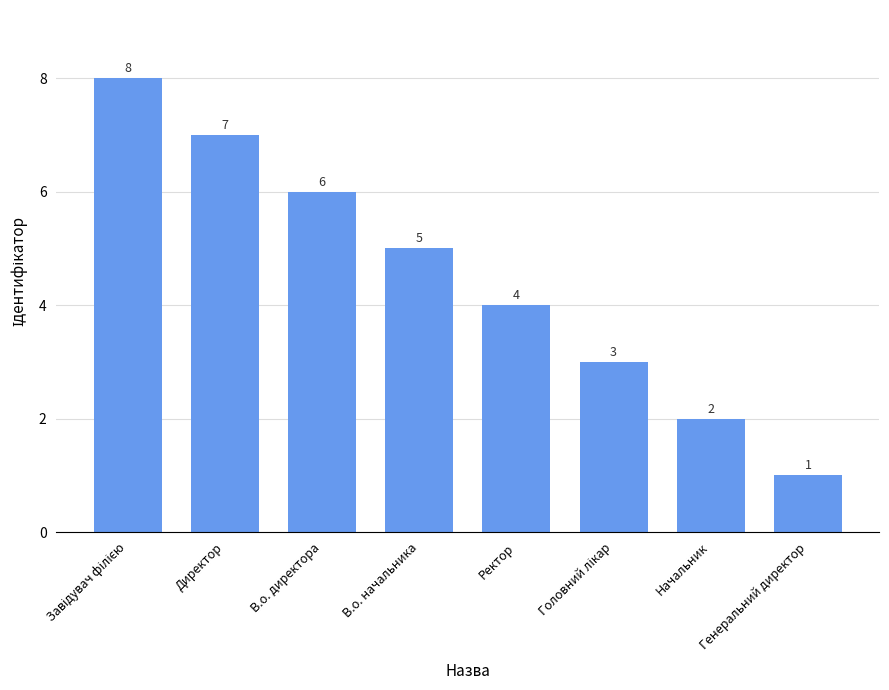

Approximately how many times larger is the value at В.о. начальника compared to Директор?

0.7